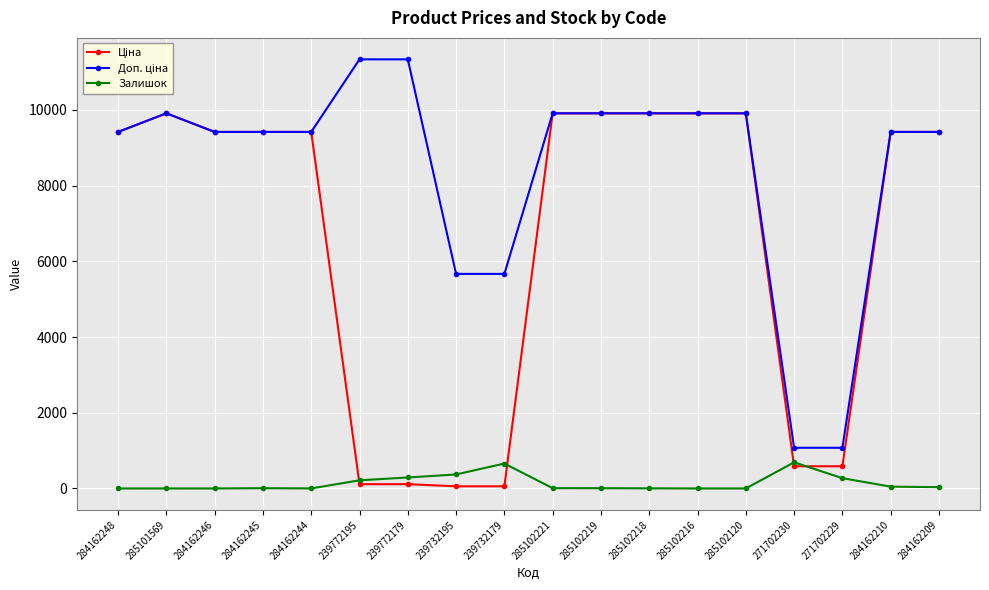

At how many categories does at least one series exceed 5247?

16